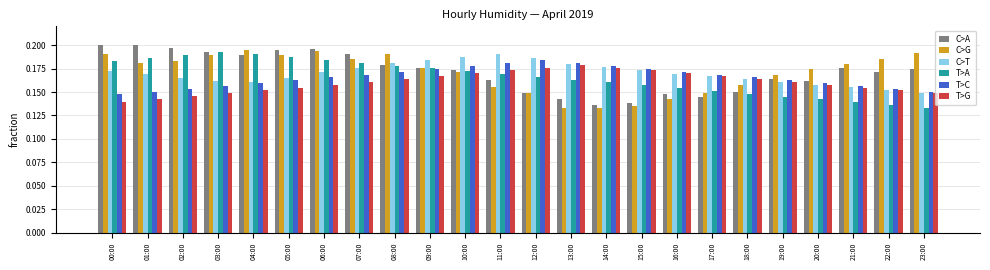

True or false: C>A has a value of 0.3 at 06:00.

False